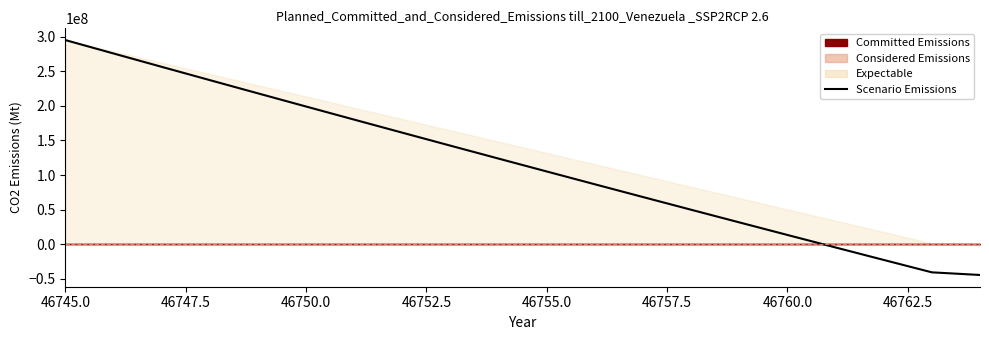

Reading right to left, what are all the values shown in this chart?

-44236125.0	-40429285.8	-22528563.9	-4542065.7	13530209.1	31688260.2	49932087.7	68261691.7	86677072.1	105178228.9	123765162.1	142437871.7	161196357.8	180040620.3	198970659.2	217986474.5	237088066.3	256275434.4	275548579.0	294907500.0